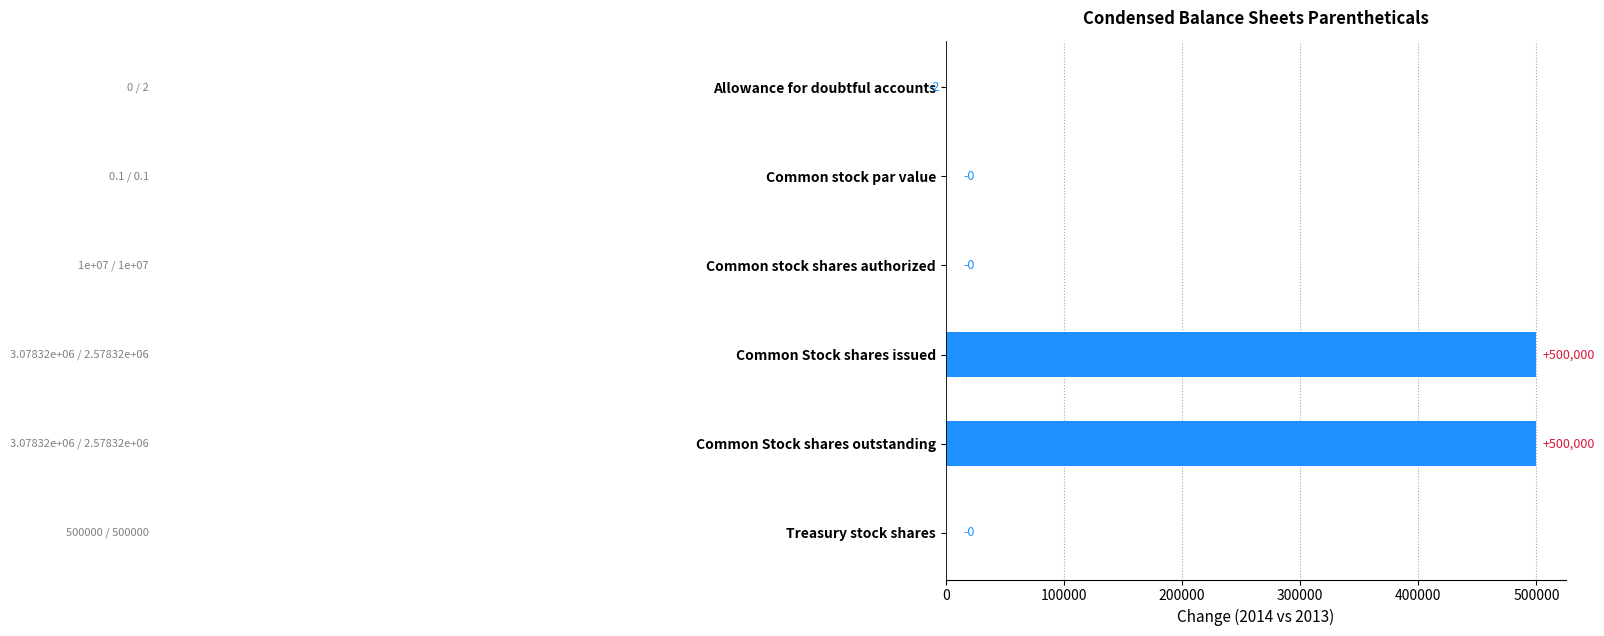

What is the approximate value at Common Stock shares outstanding, to the nearest 10?

500000